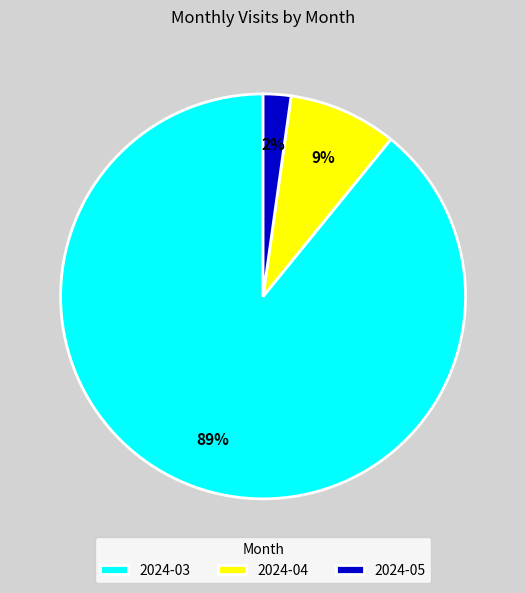

To the nearest percent, what percentage of the pie is 2024-03?

89%